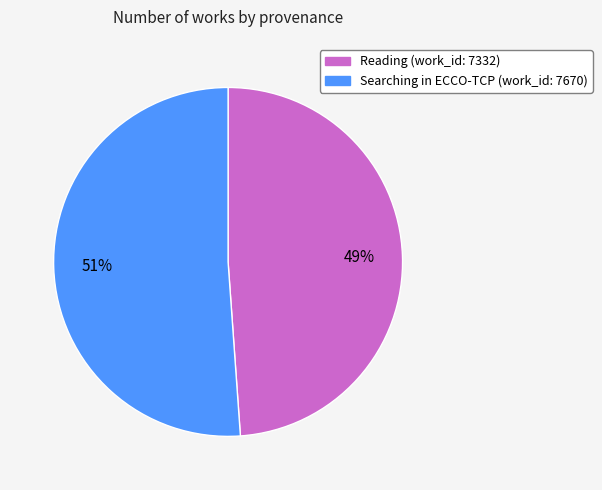

True or false: Reading accounts for 49% of the total.

True